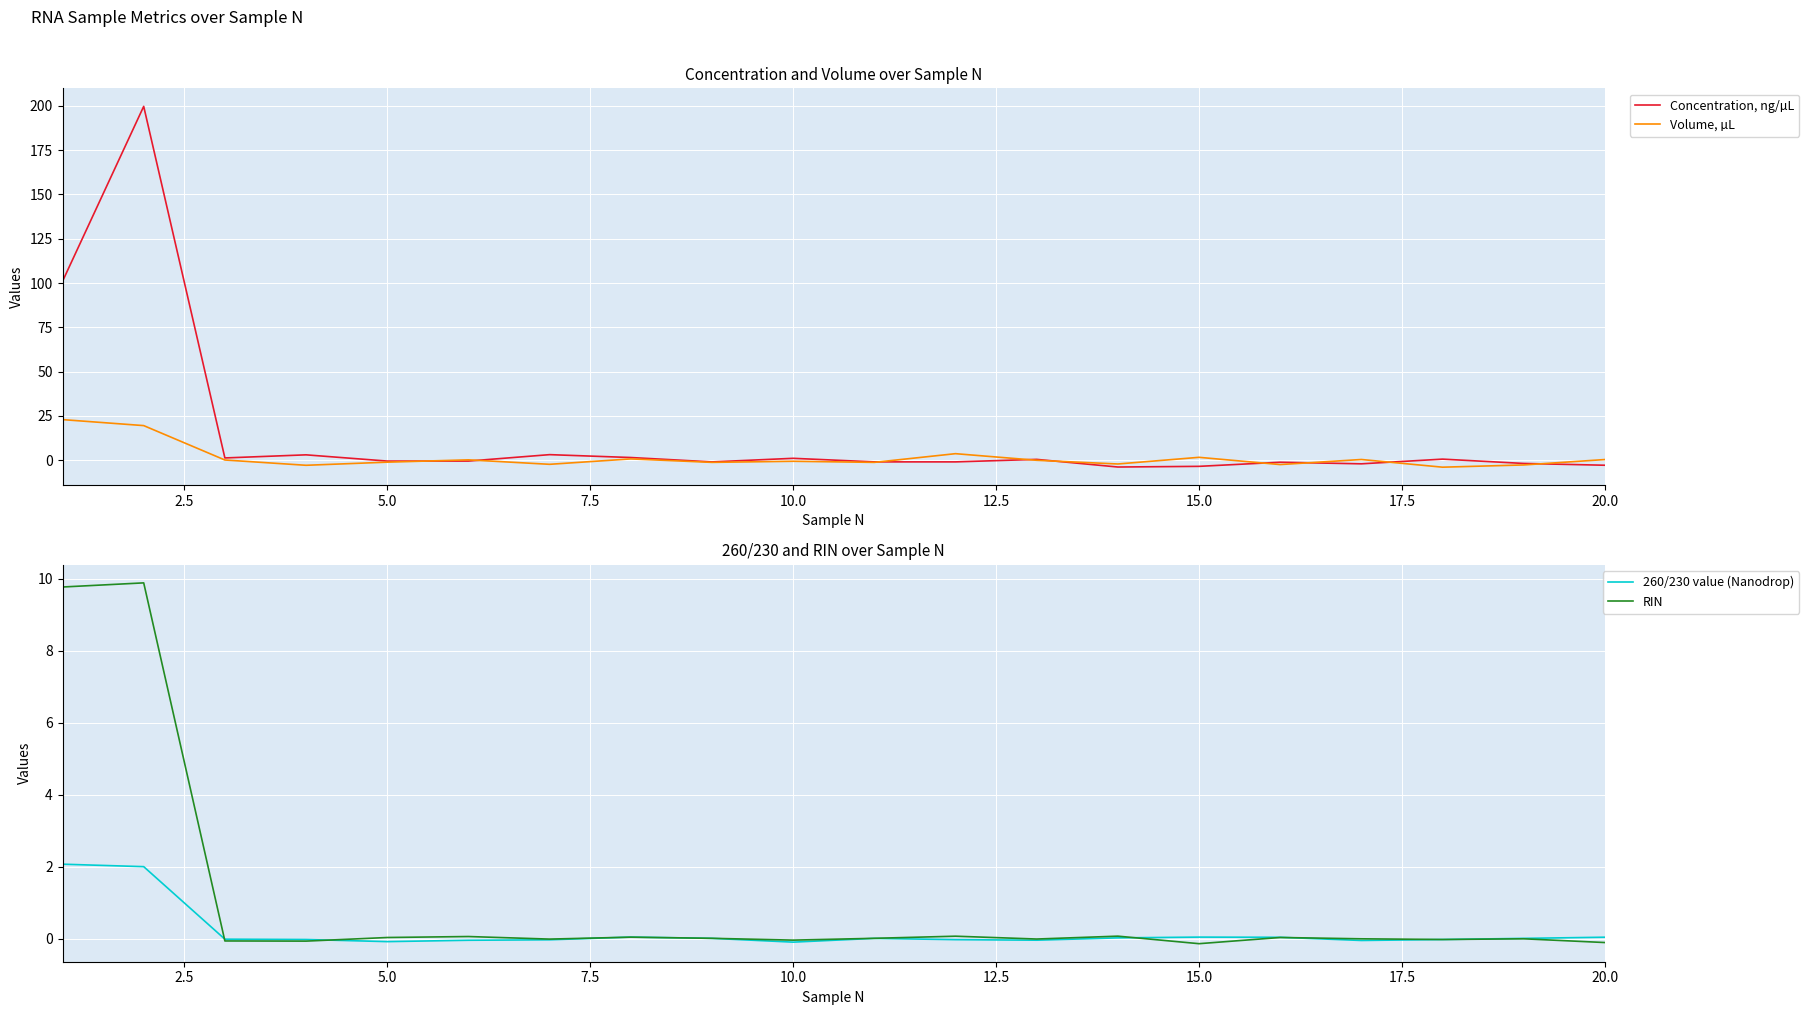

In Volume, µL, how many points are lower than both neighbors (excluding endpoints)?

7